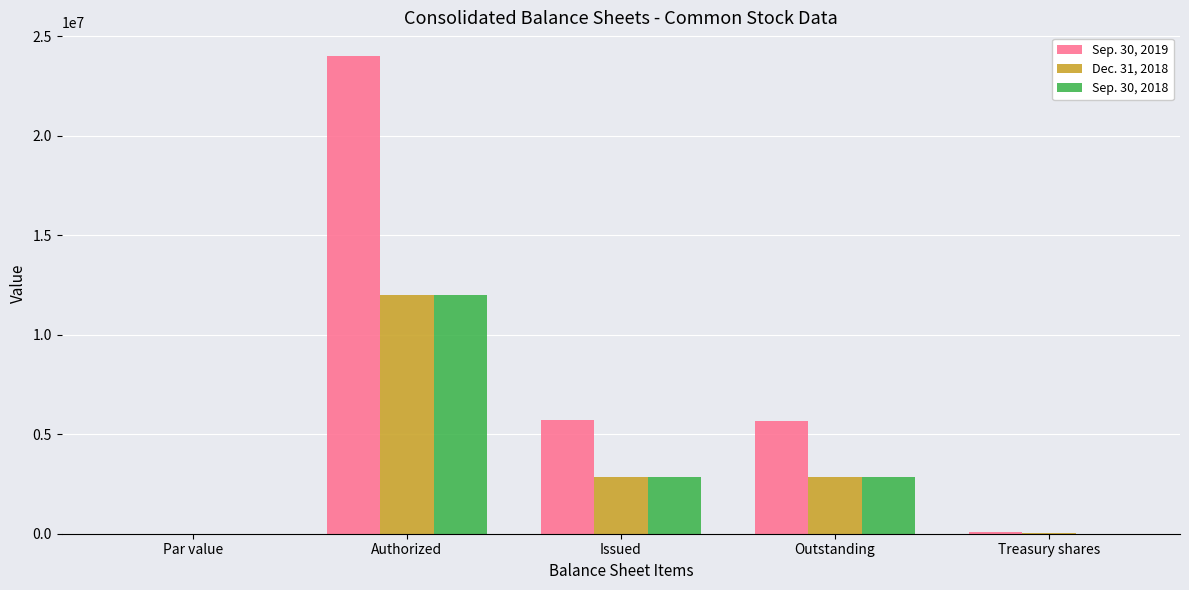

Which series has the largest range (max minus min)?

Sep. 30, 2019